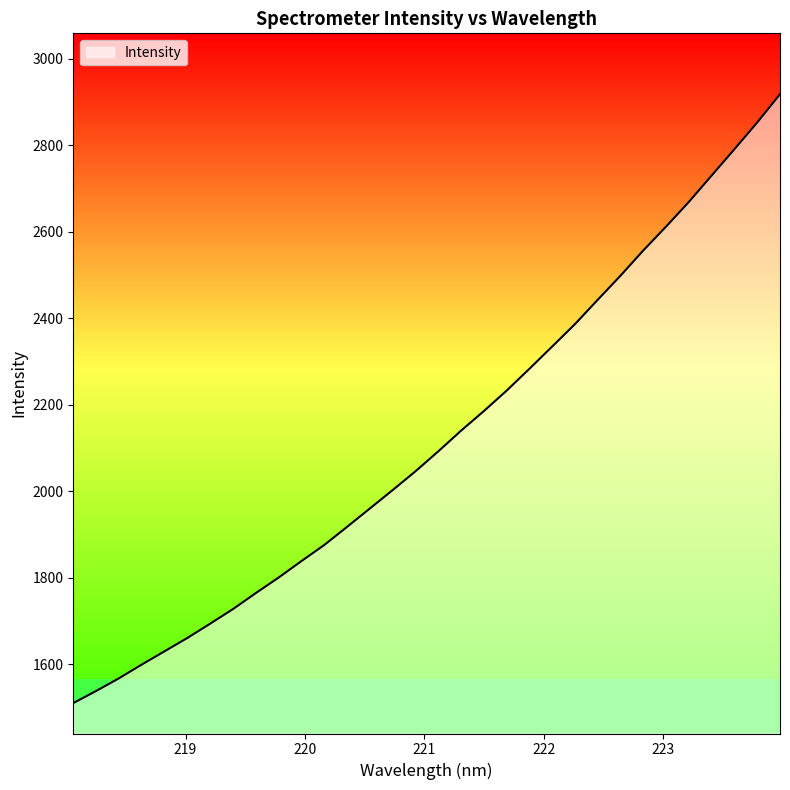

What is the smallest value displayed?

1509.7